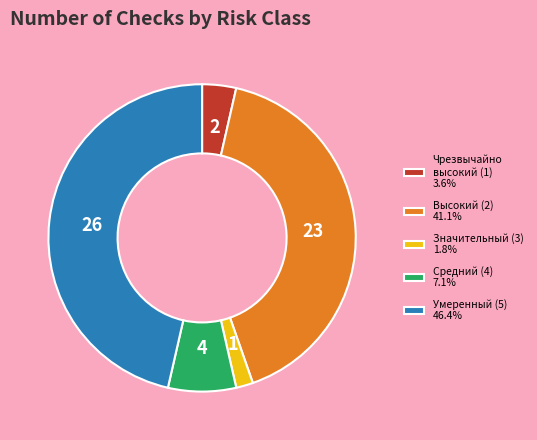

Is there a majority slice in this chart?

No